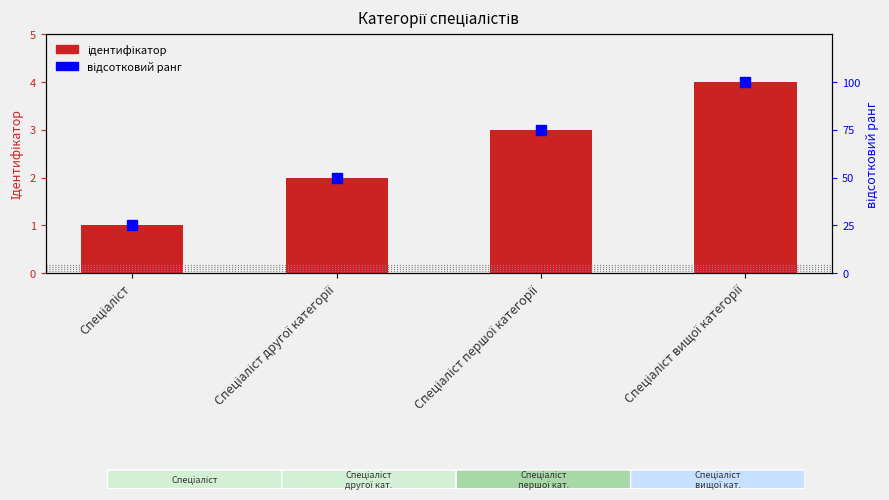

What is the sum of the відсотковий ранг values at Спеціаліст першої категорії and Спеціаліст другої категорії?

125